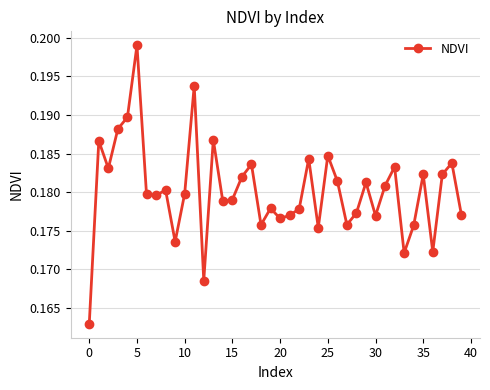

What is the sum of all values?

7.2